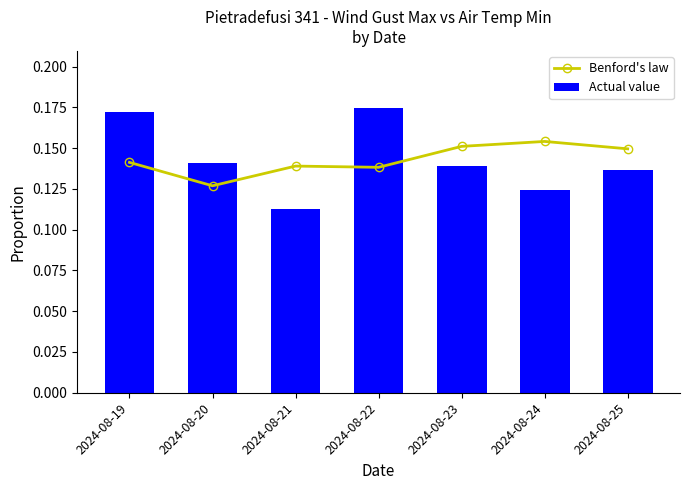

How many distinct data groups are displayed?

2